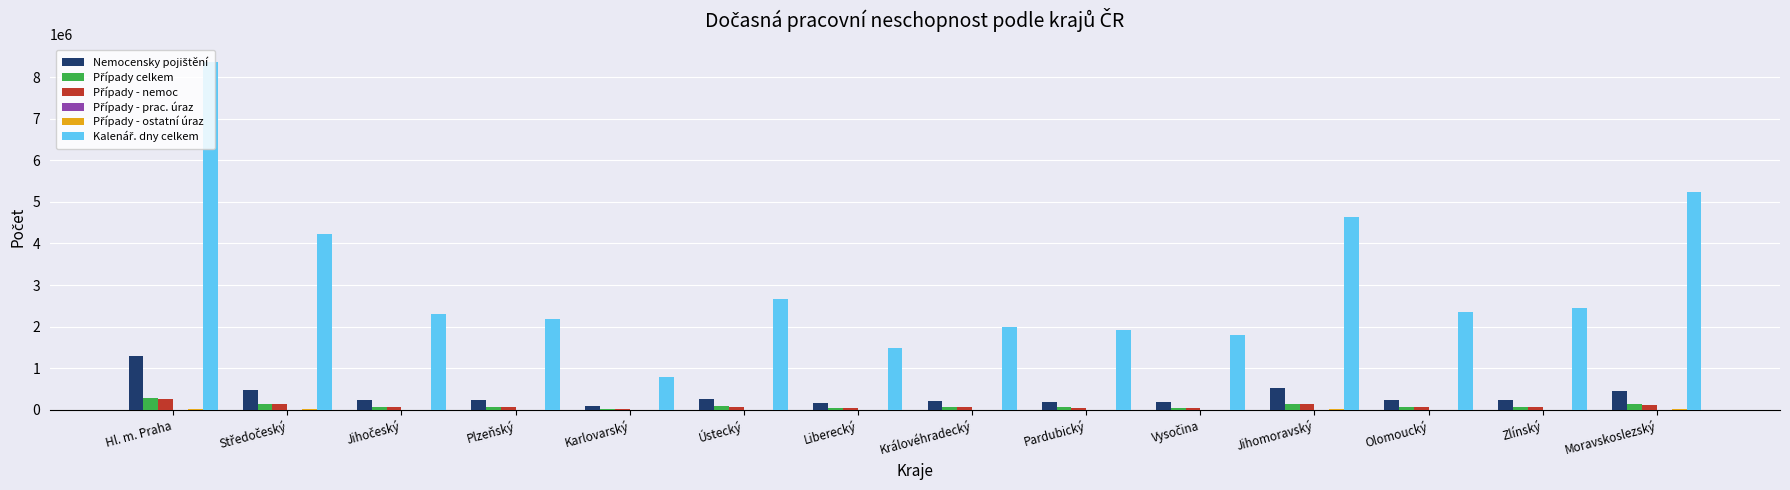

At which category is the sum across all series the highest?

Hl. m. Praha